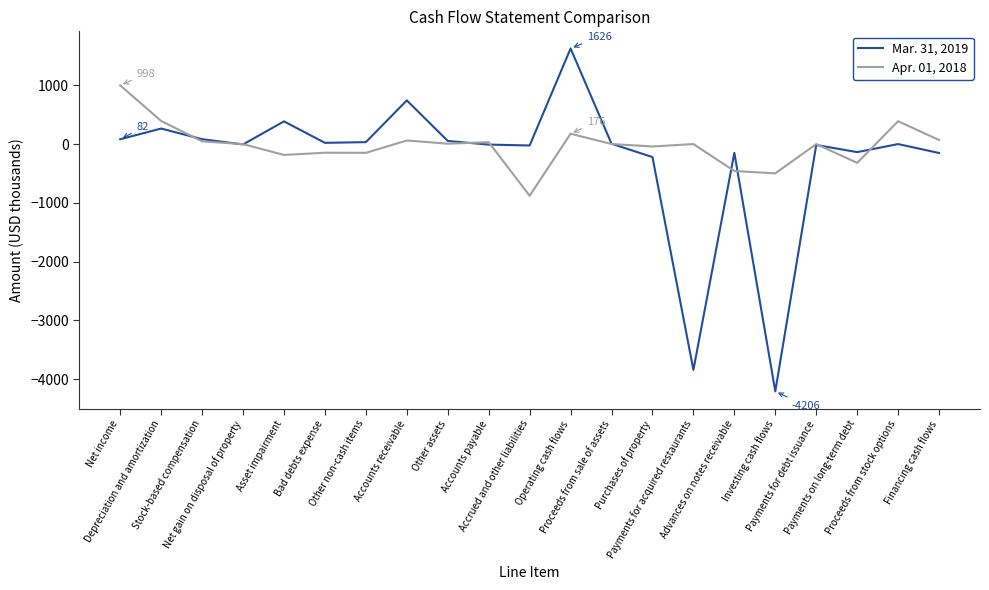

How many lines are shown in the chart?

2